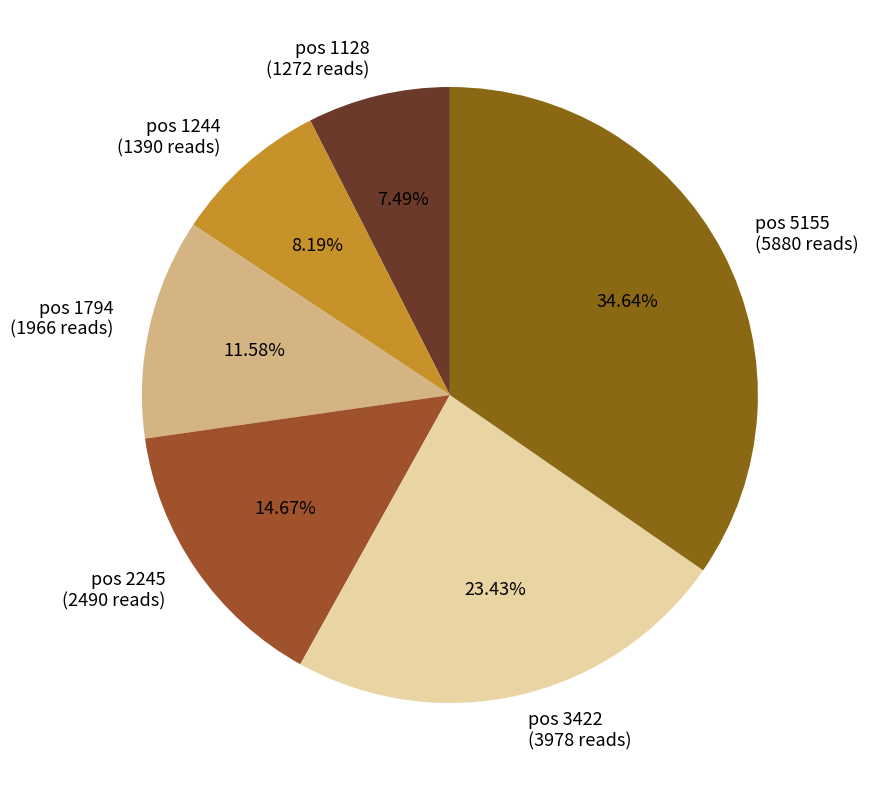

Do pos 1244 (1390 reads) and pos 3422 (3978 reads) together represent more than half of the pie?

No